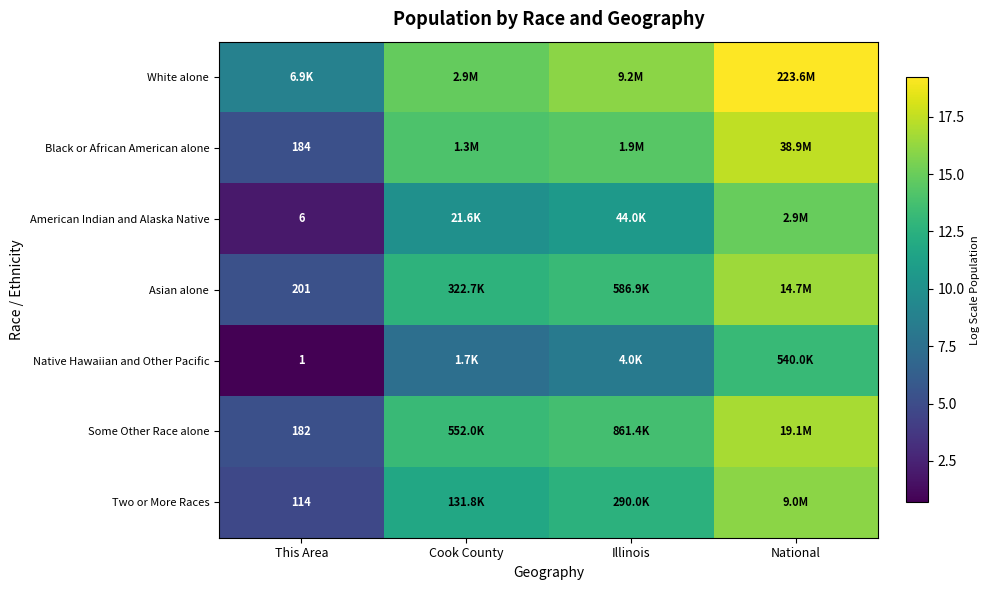

At which category is the sum across all series the highest?

National